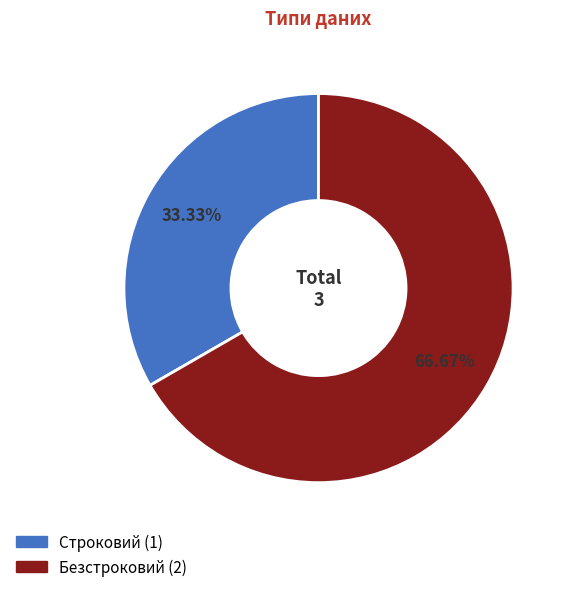

To the nearest percent, what portion does Безстроковий represent?

67%